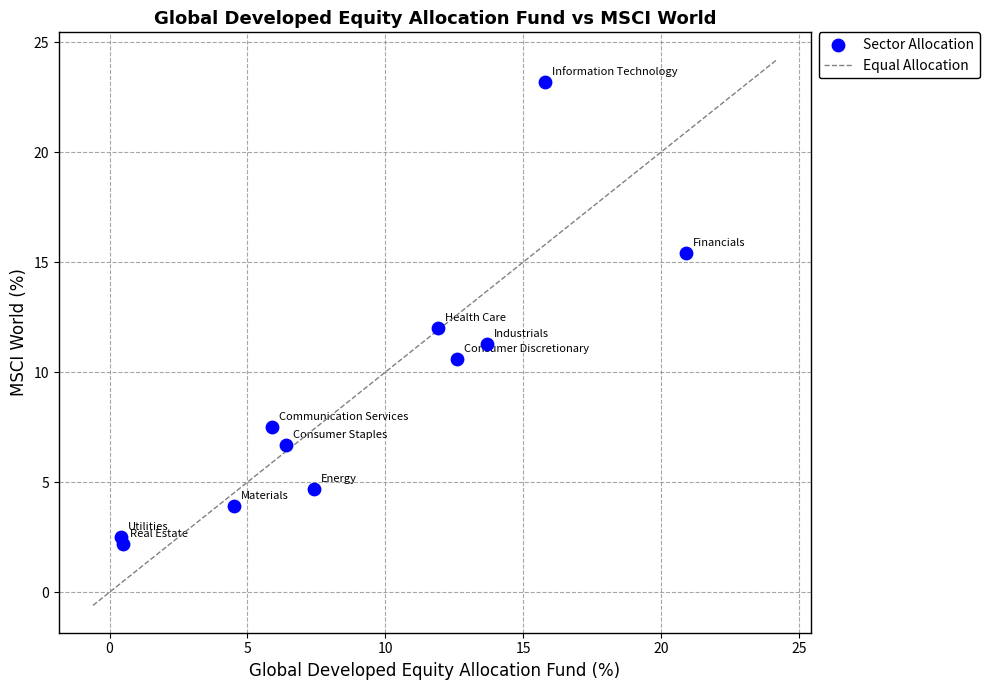

What is the average X value?

9.1